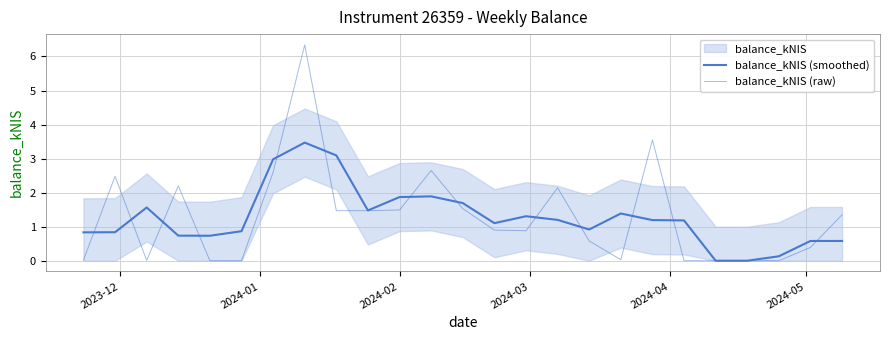

What is the difference between the maximum and minimum values in the balance_kNIS (raw) series?

6.3